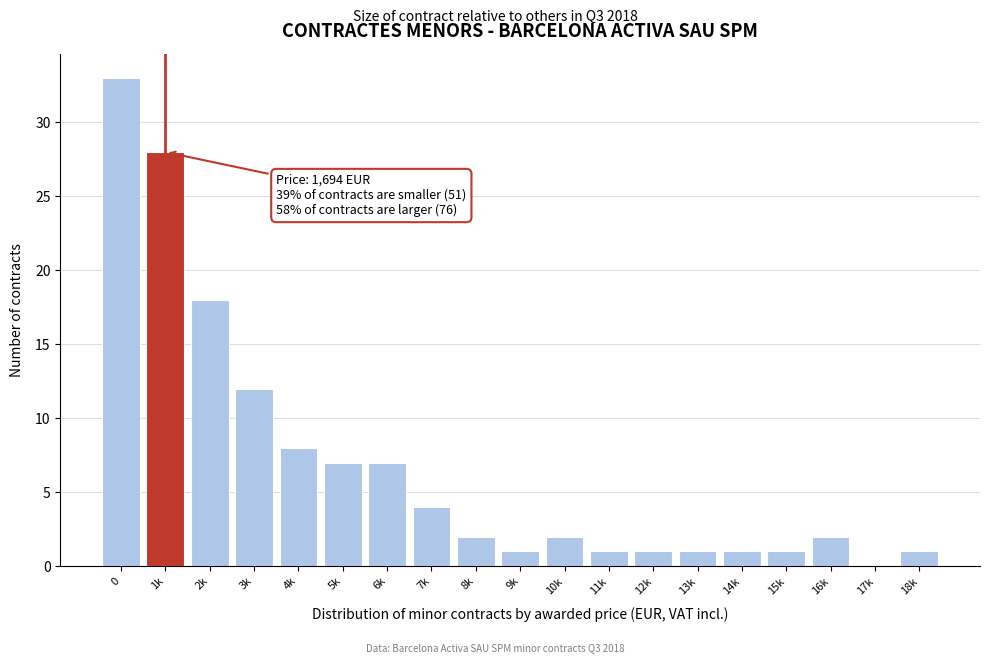

Reading right to left, what are all the values shown in this chart?

18k=1	17k=0	16k=2	15k=1	14k=1	13k=1	12k=1	11k=1	10k=2	9k=1	8k=2	7k=4	6k=7	5k=7	4k=8	3k=12	2k=18	1k=28	0=33